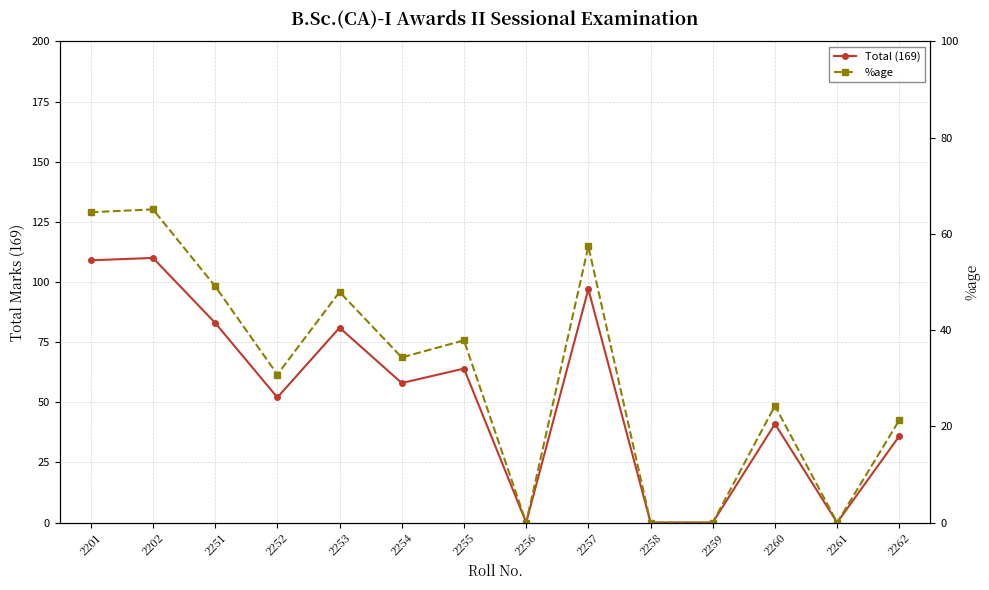

Between 2251 and 2202, which is larger?

2202